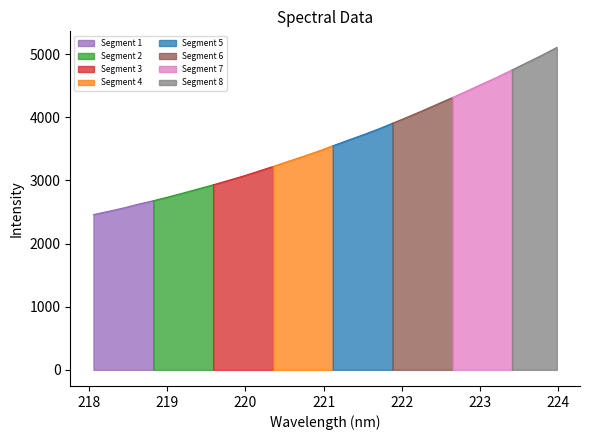

What is the label of the 7th point from the right?

222.8355